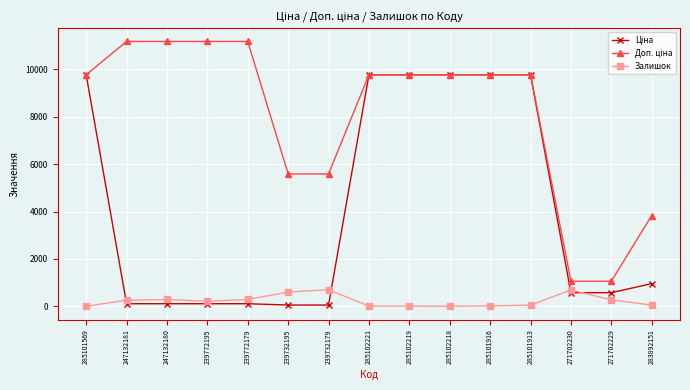

At how many categories does at least one series exceed 2007?

13